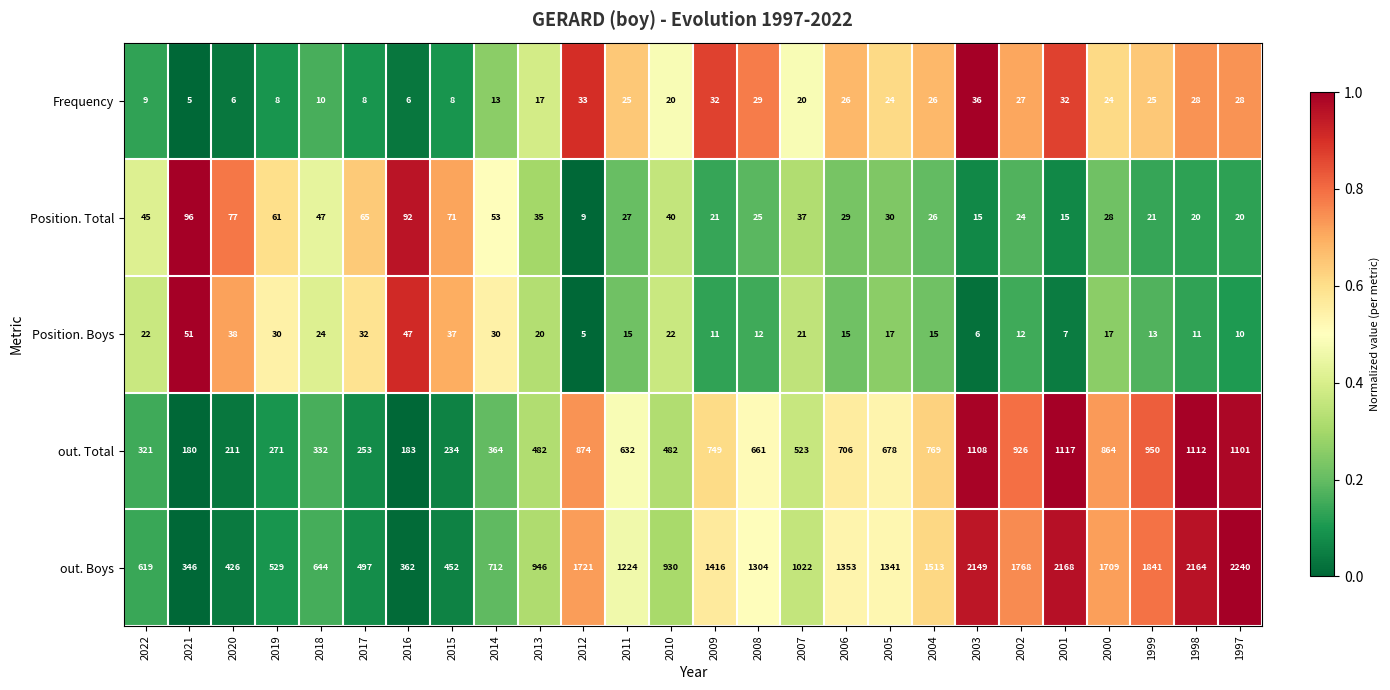

What is the sum of all Frequency values?

525